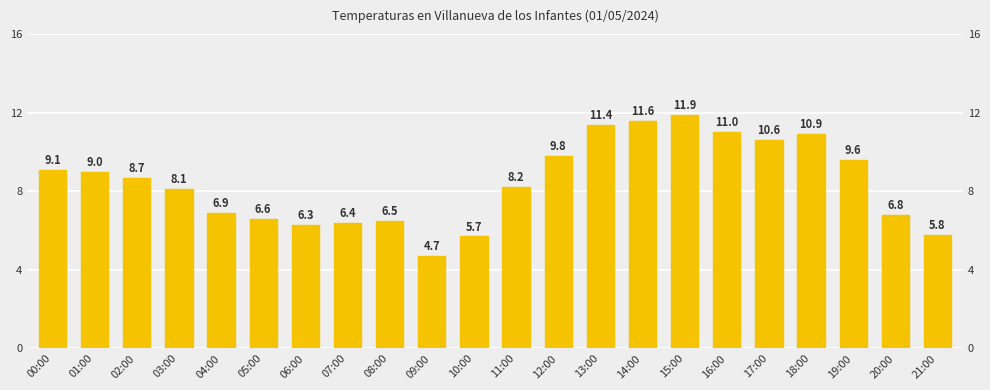

What is the ratio of the value at 07:00 to the value at 04:00?

0.9